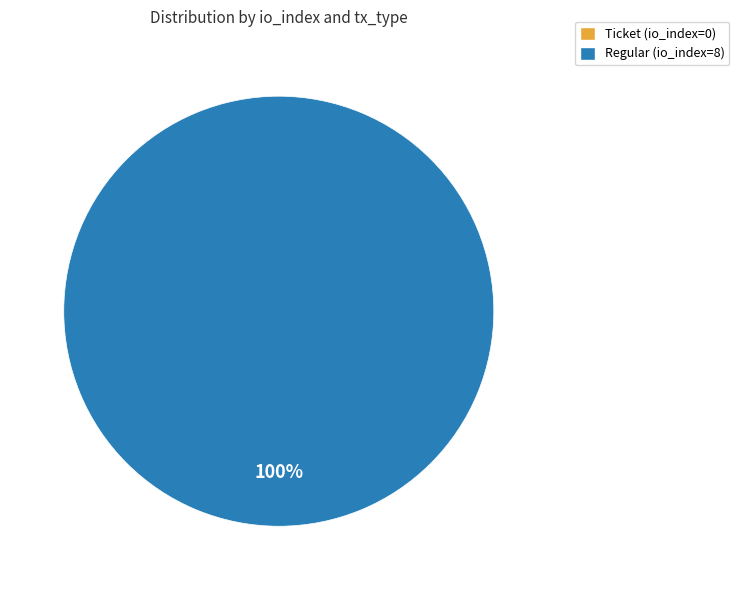

Is it true that Regular (io_index=8) is 100% of the pie?

True